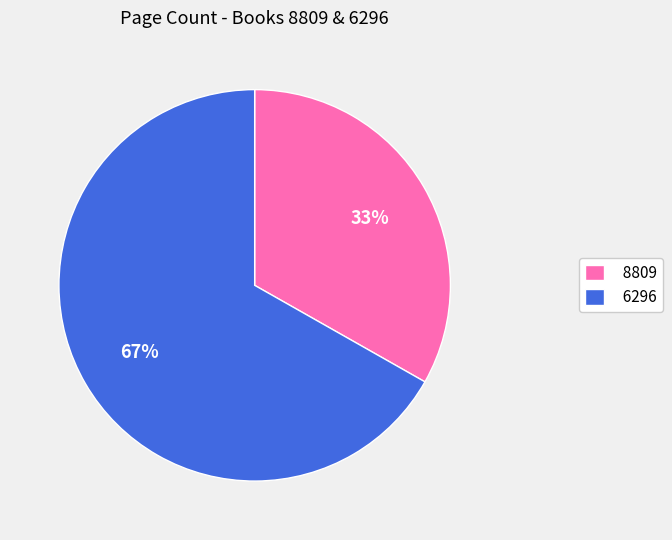

What is the ratio of the value at 6296 to the value at 8809?

2.0